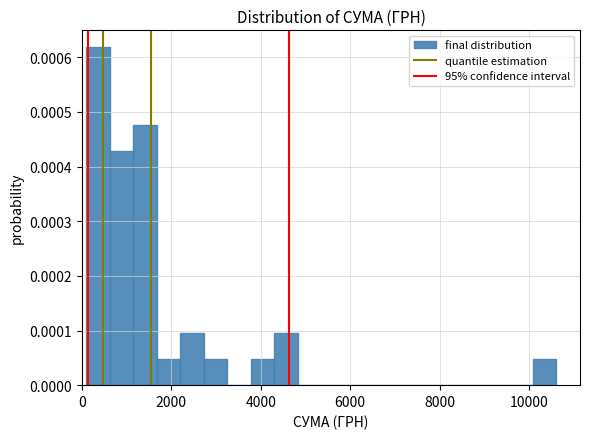

Read against the x-axis, roughly where is the centre of the tallest bar?

400